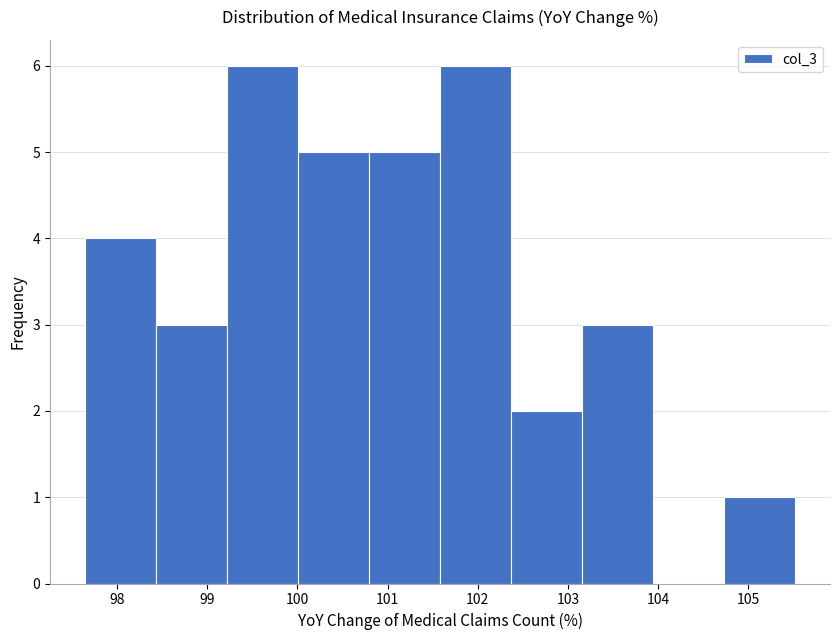

How tall is the bar that spans 98.4 to 99.2 on the x-axis? Neither the bar edges nor the heights are printed on the chart, so give them approximately, as read against the axes.

3